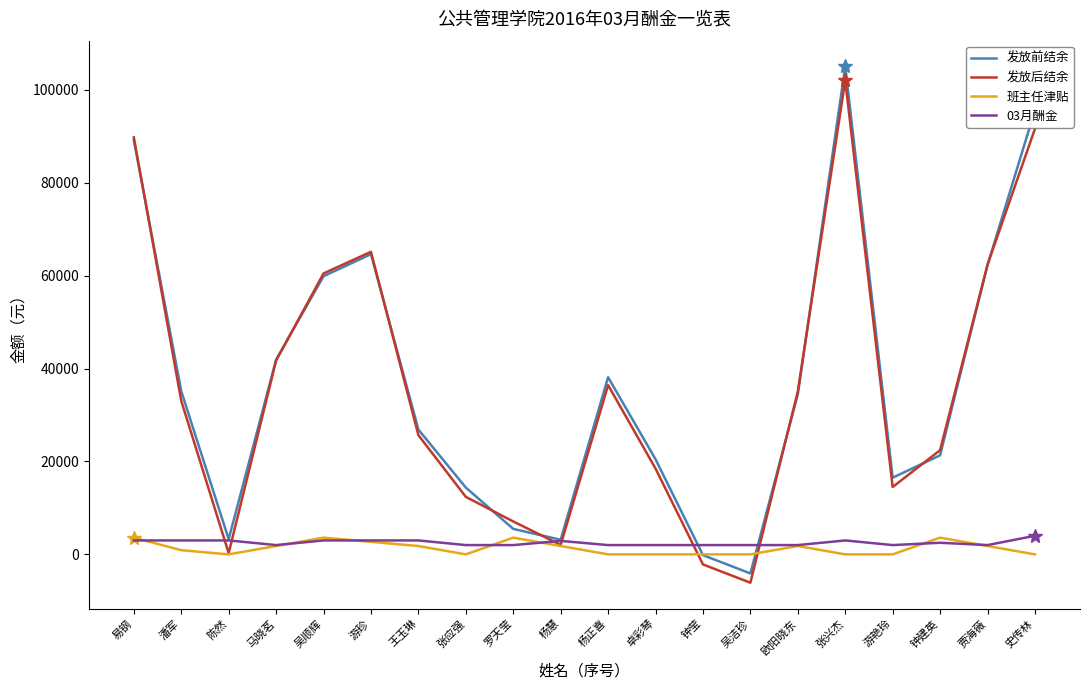

True or false: 发放后结余 has a value of 138328.8 at 史传林.

False